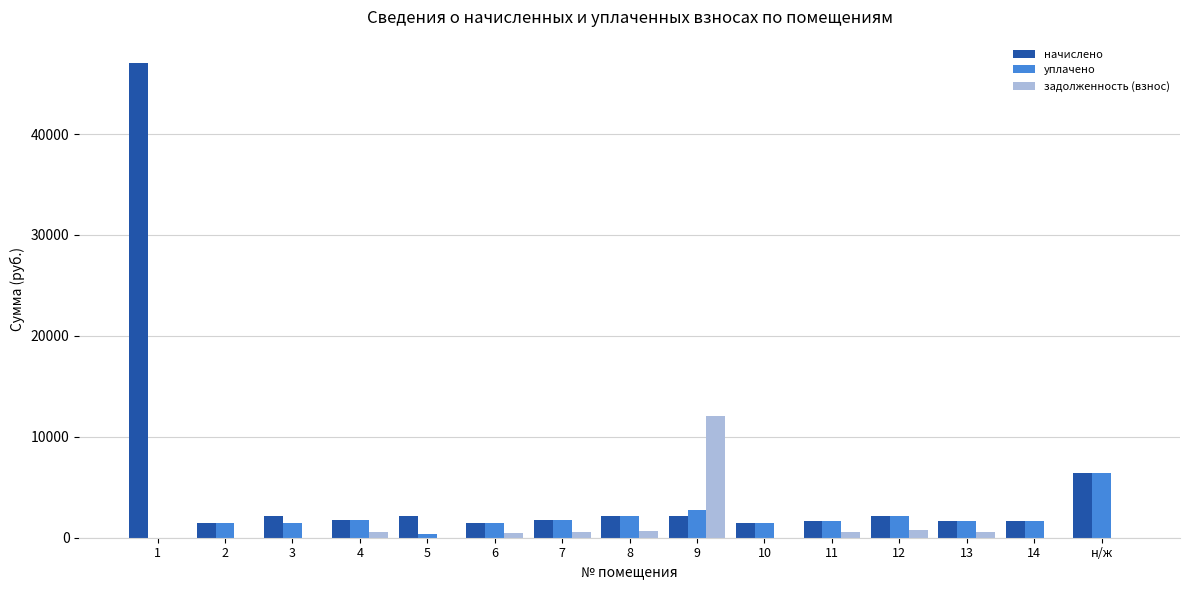

Which series has the largest total across all categories?

начислено